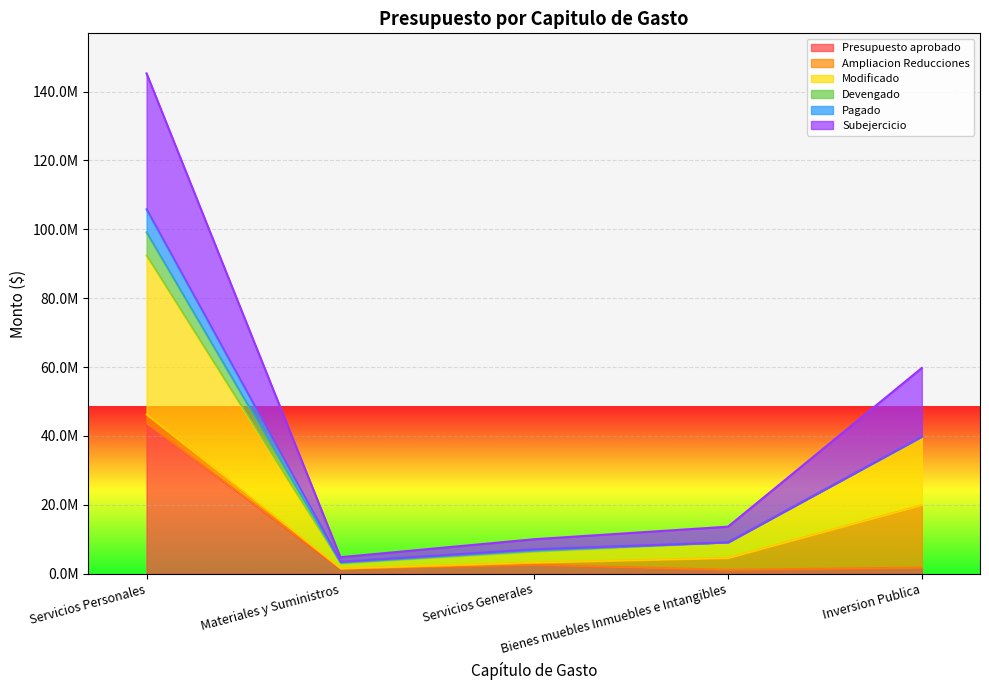

Which series has the largest range (max minus min)?

Modificado